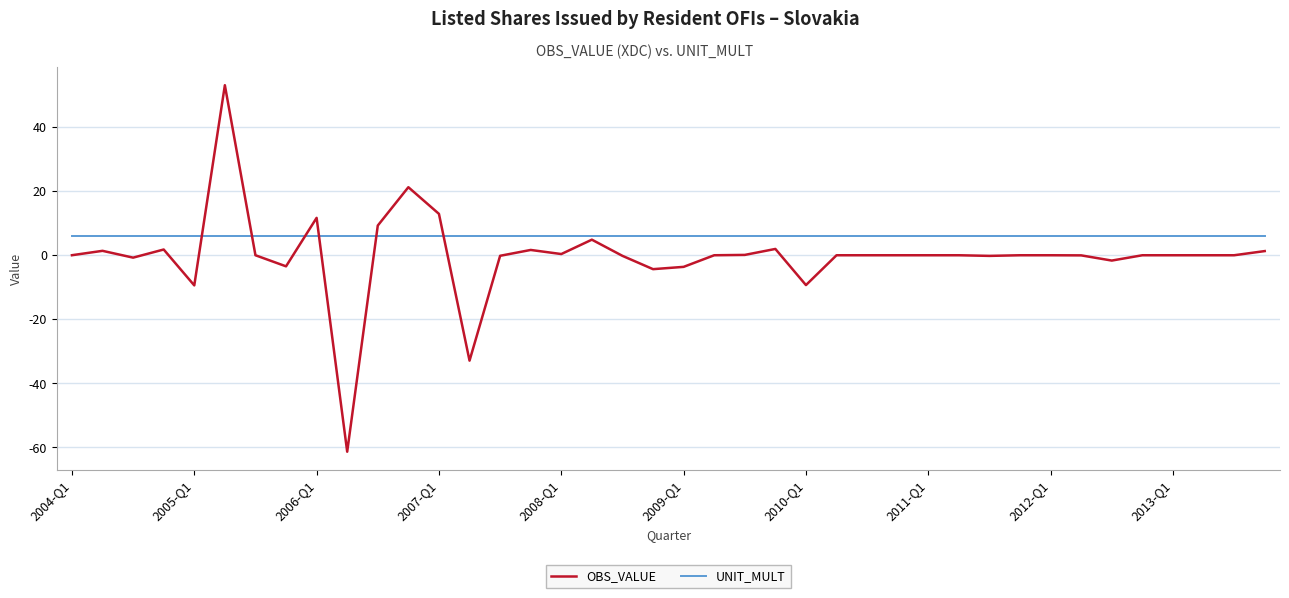

Which series has the largest total across all categories?

UNIT_MULT